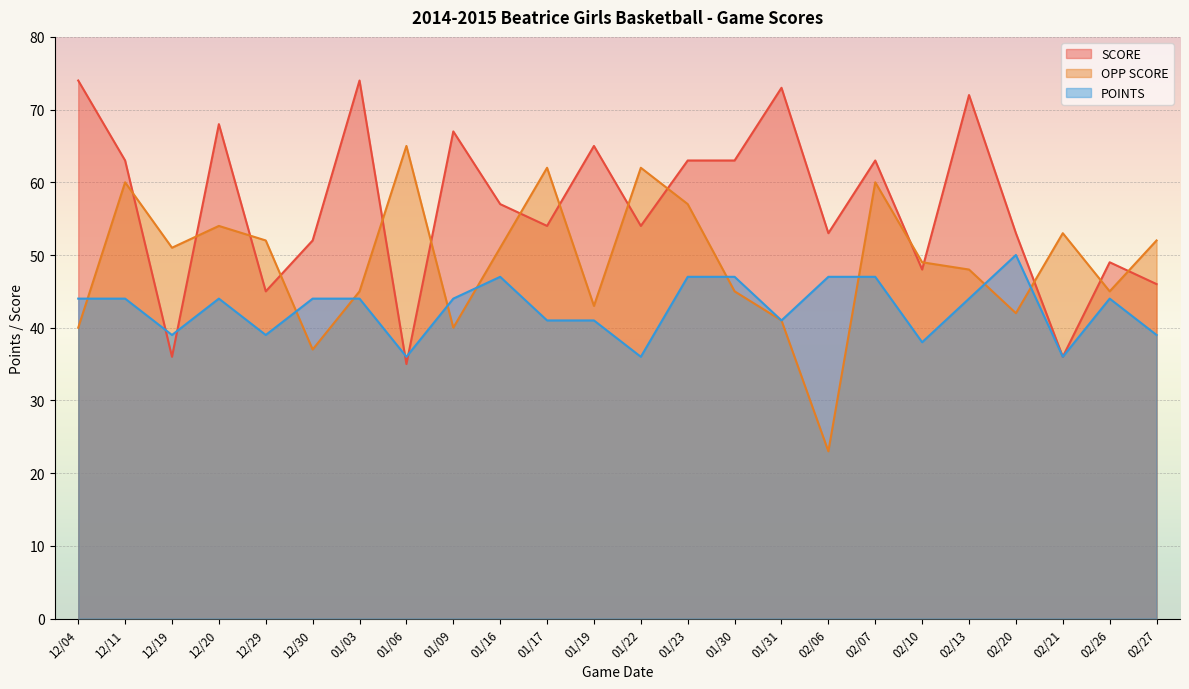

Reading left to right, extract all data points from this chart.

SCORE: 74	63	36	68	45	52	74	35	67	57	54	65	54	63	63	73	53	63	48	72	53	36	49	46
OPP SCORE: 40	60	51	54	52	37	45	65	40	51	62	43	62	57	45	41	23	60	49	48	42	53	45	52
POINTS: 44	44	39	44	39	44	44	36	44	47	41	41	36	47	47	41	47	47	38	44	50	36	44	39